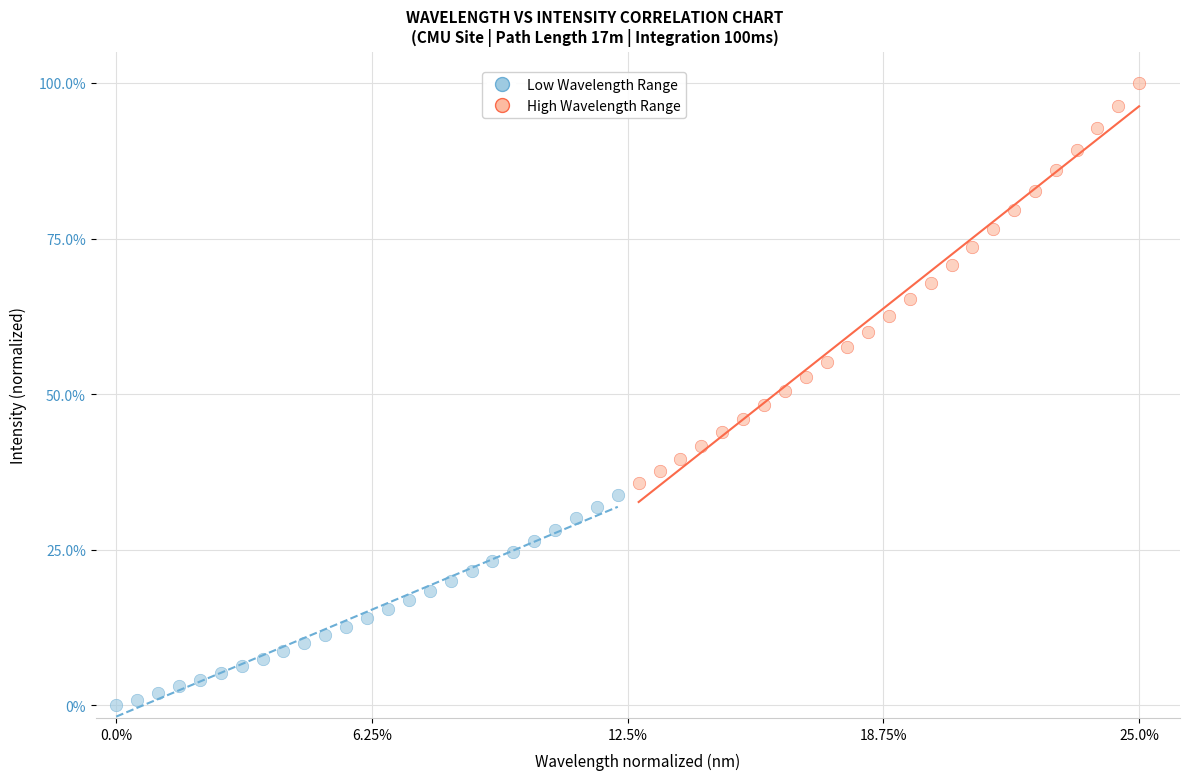

Which series contains the highest Y value?

High Wavelength Range